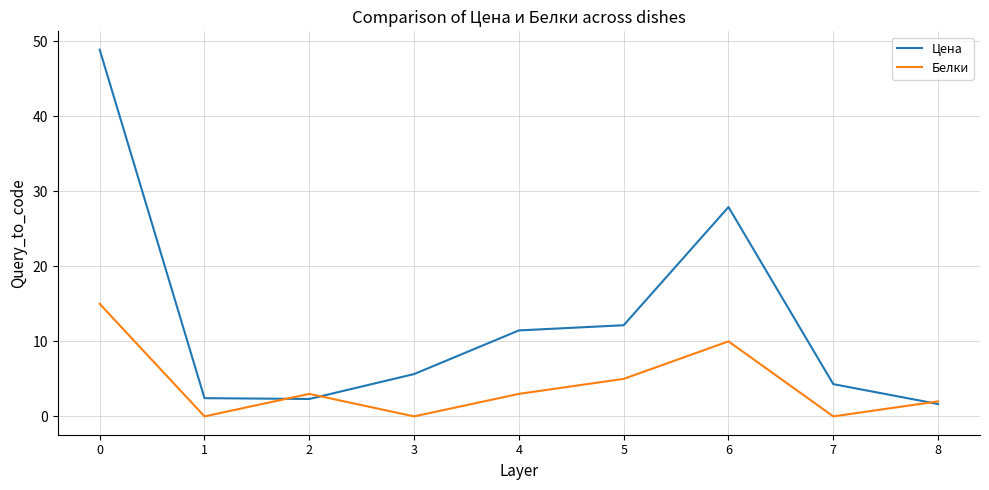

In Белки, how many points are higher than both neighbors (excluding endpoints)?

2